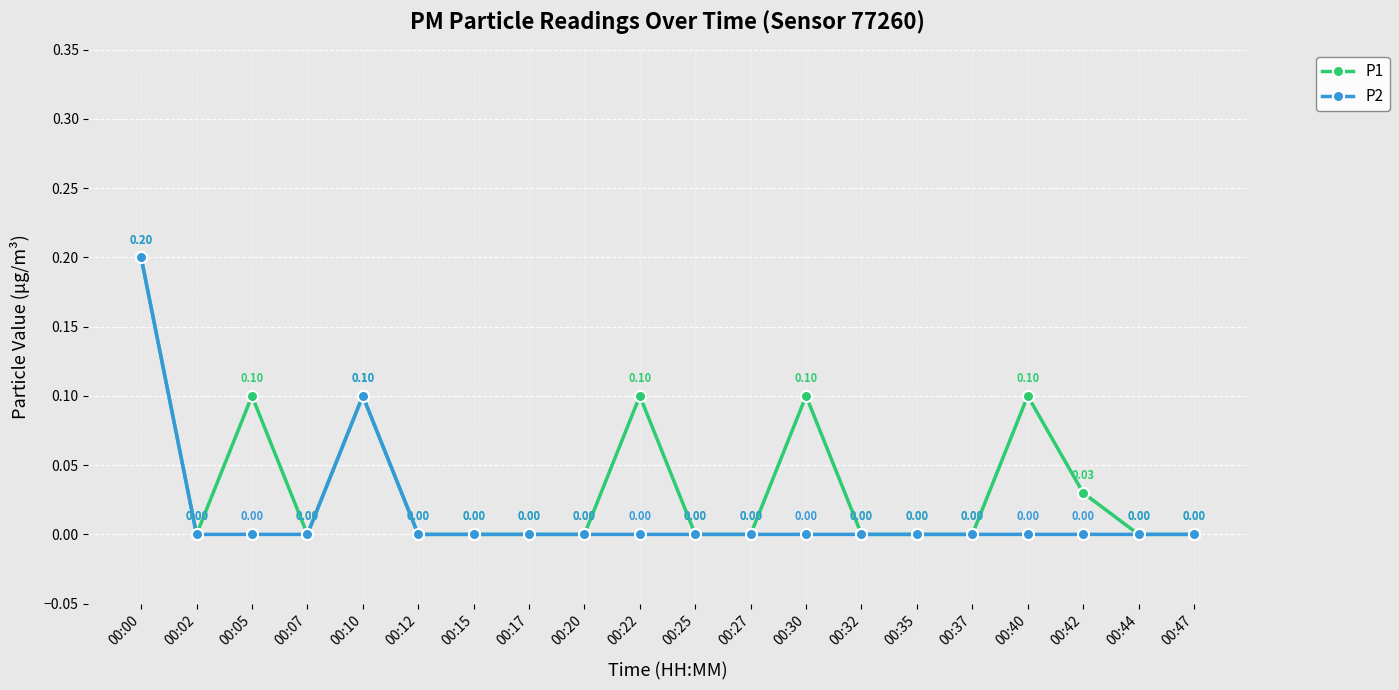

At which category is the sum across all series the highest?

00:00